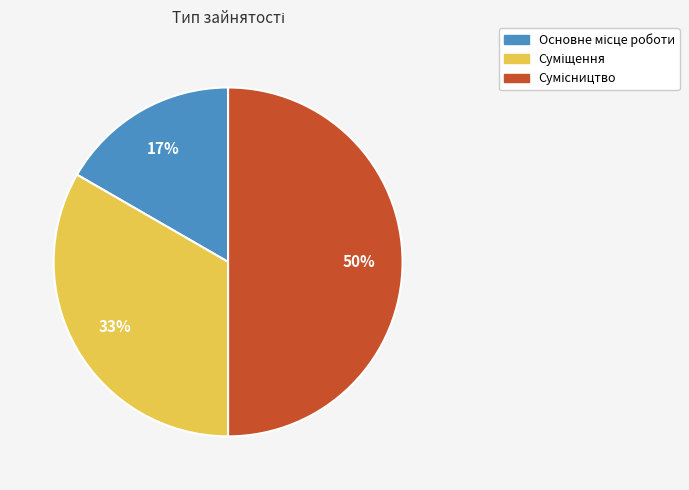

To the nearest percent, what is the average slice percentage?

33%